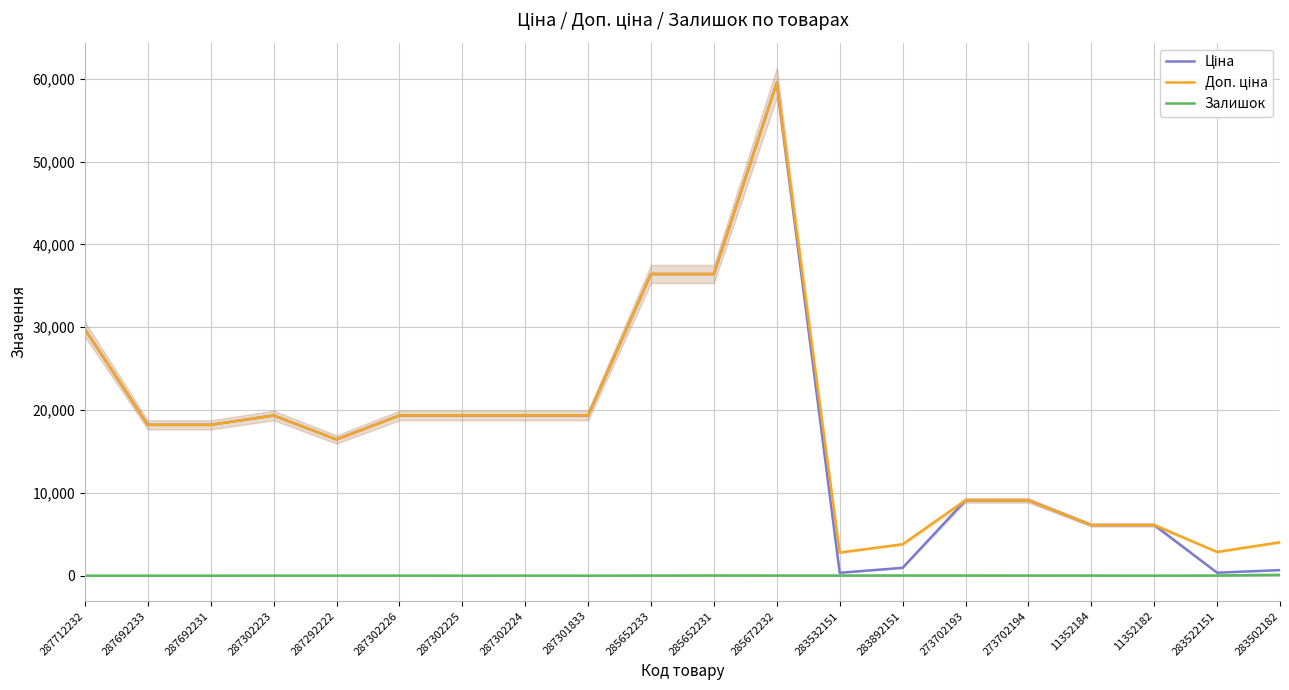

What is the label of the 20th point from the right?

287712232